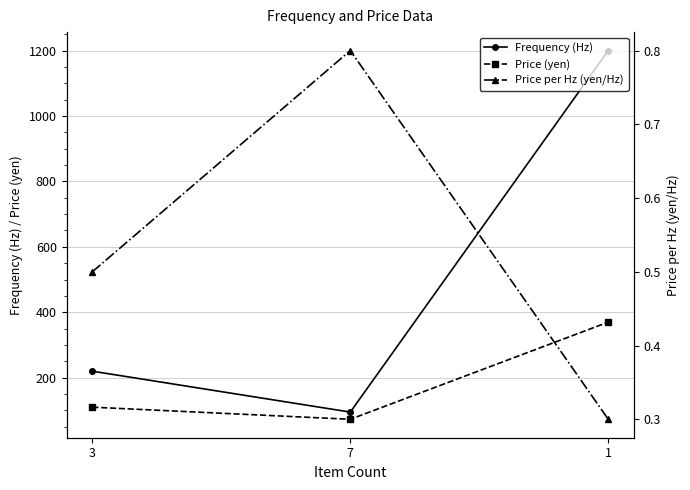

At which label does Price per Hz (yen/Hz) reach its peak?

7